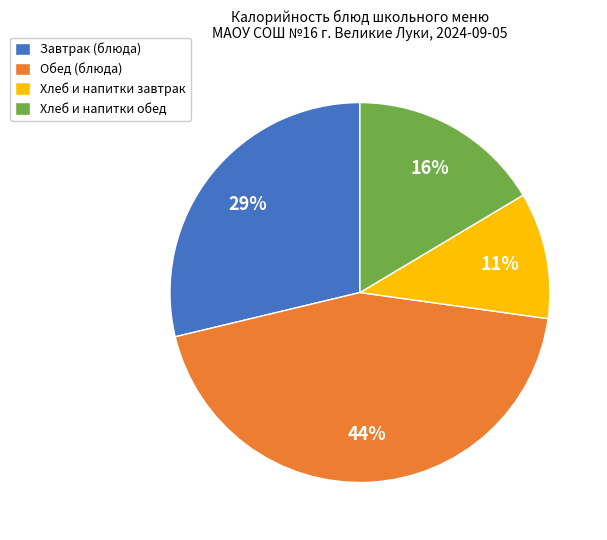

How many slices are in this pie chart?

4